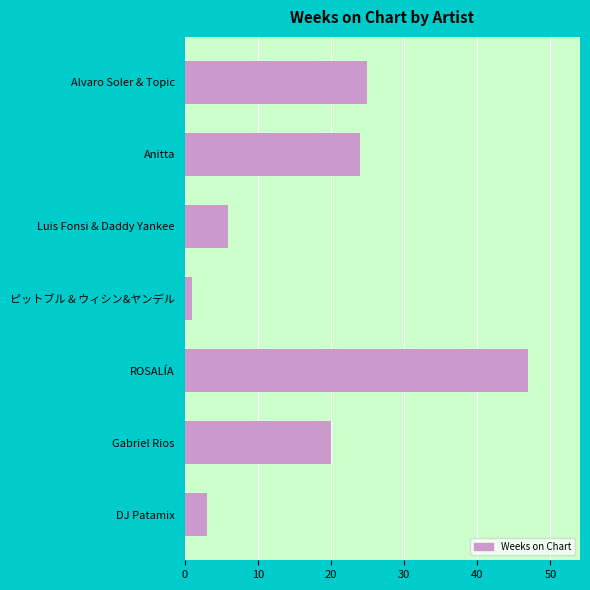

Rank the categories by value from highest to lowest.

ROSALÍA, Alvaro Soler & Topic, Anitta, Gabriel Rios, Luis Fonsi & Daddy Yankee, DJ Patamix, ピットブル & ウィシン&ヤンデル